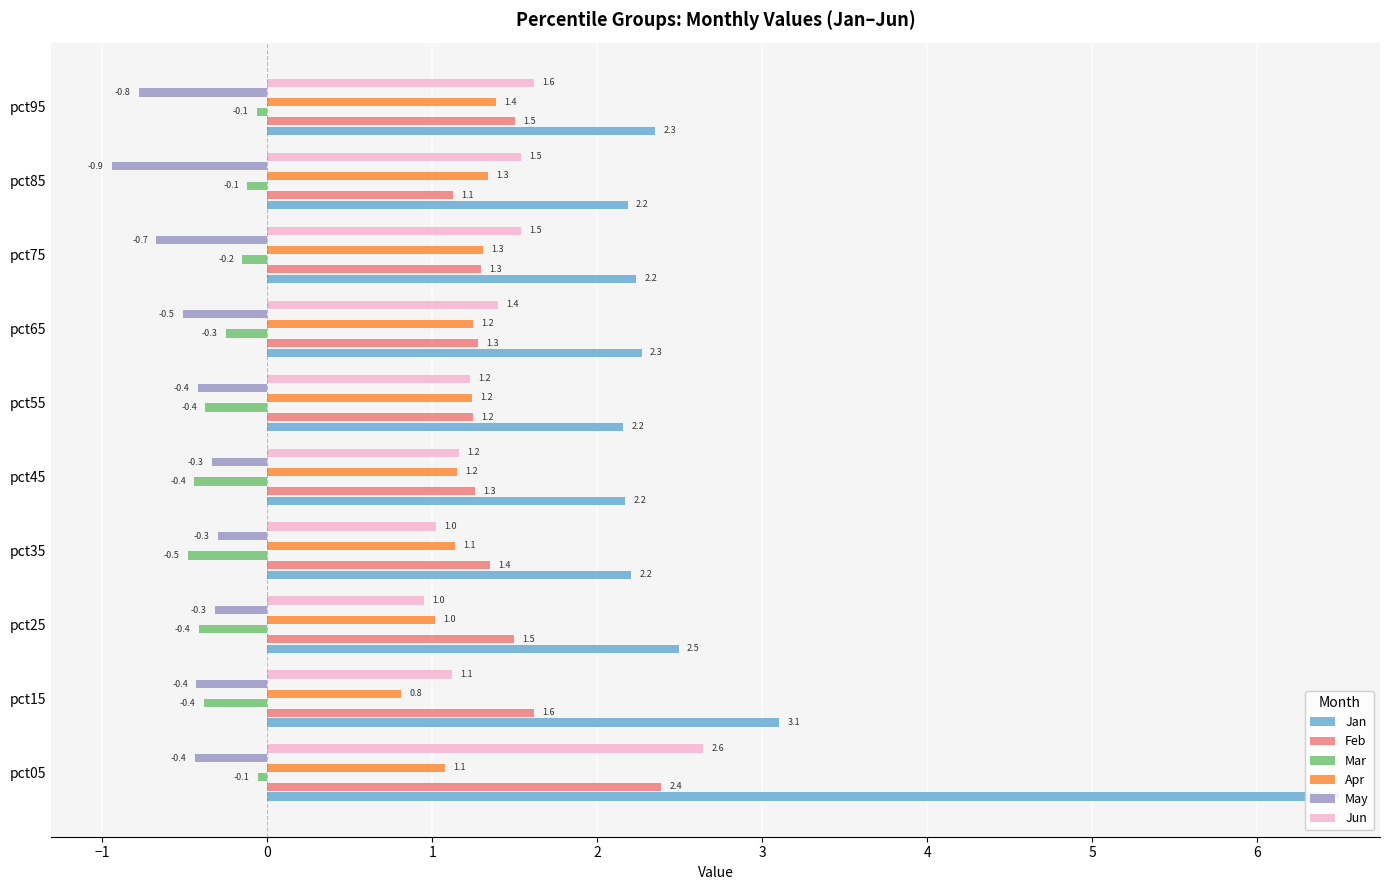

Is it true that Jun equals 0.9 at pct65?

False